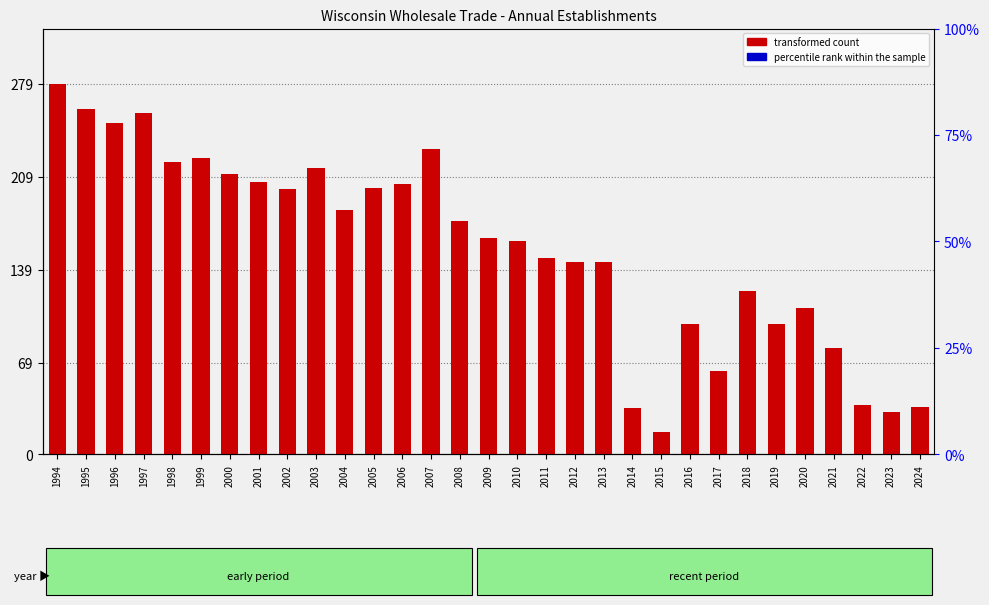

Count the number of data series in this chart.

2